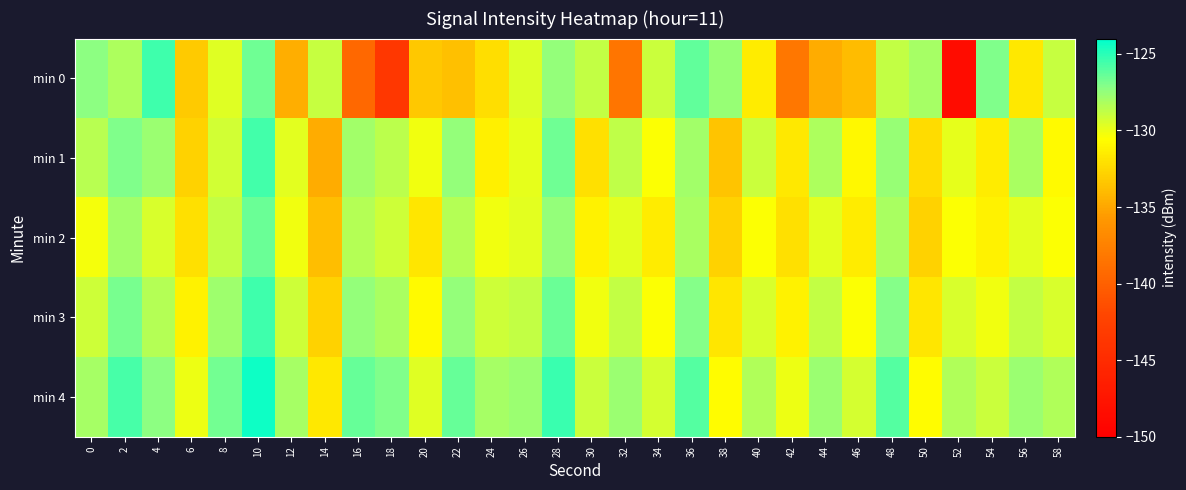

What is the total value across all series at 18?

-656.6